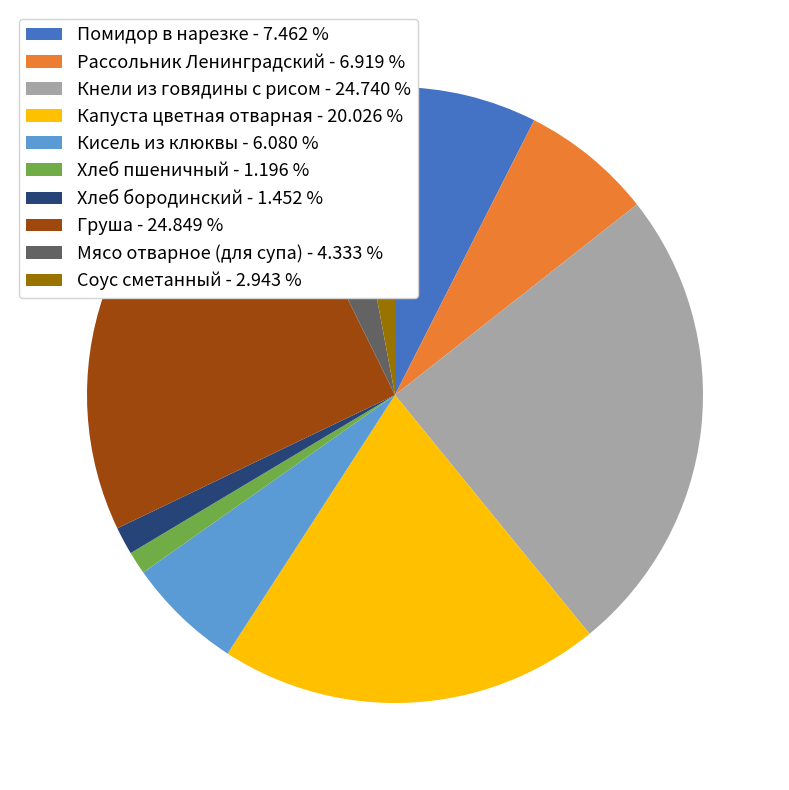

How many slices are in this pie chart?

10